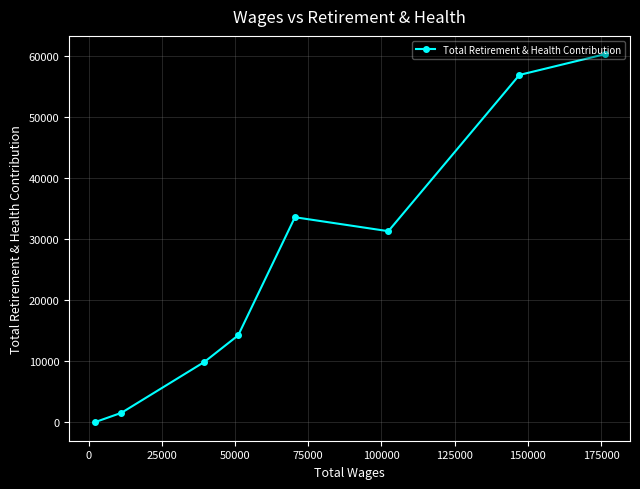

What is the greatest value displayed?

60241